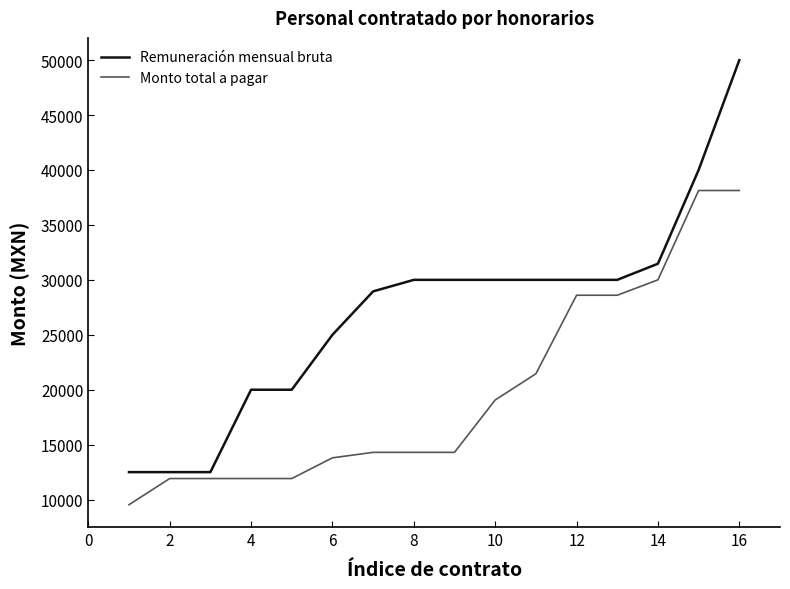

Reading left to right, extract all data points from this chart.

Remuneración mensual bruta: 12500.0	12500.0	12500.0	20000.0	20000.0	25000.0	28951.0	30000.0	30000.0	30000.0	30000.0	30000.0	30000.0	31468.5	40000.0	50000.0
Monto total a pagar: 9533.3	11916.7	11916.7	11916.7	11916.7	13800.0	14300.0	14300.0	14300.0	19066.7	21450.0	28600.0	28600.0	30000.0	38133.3	38133.3